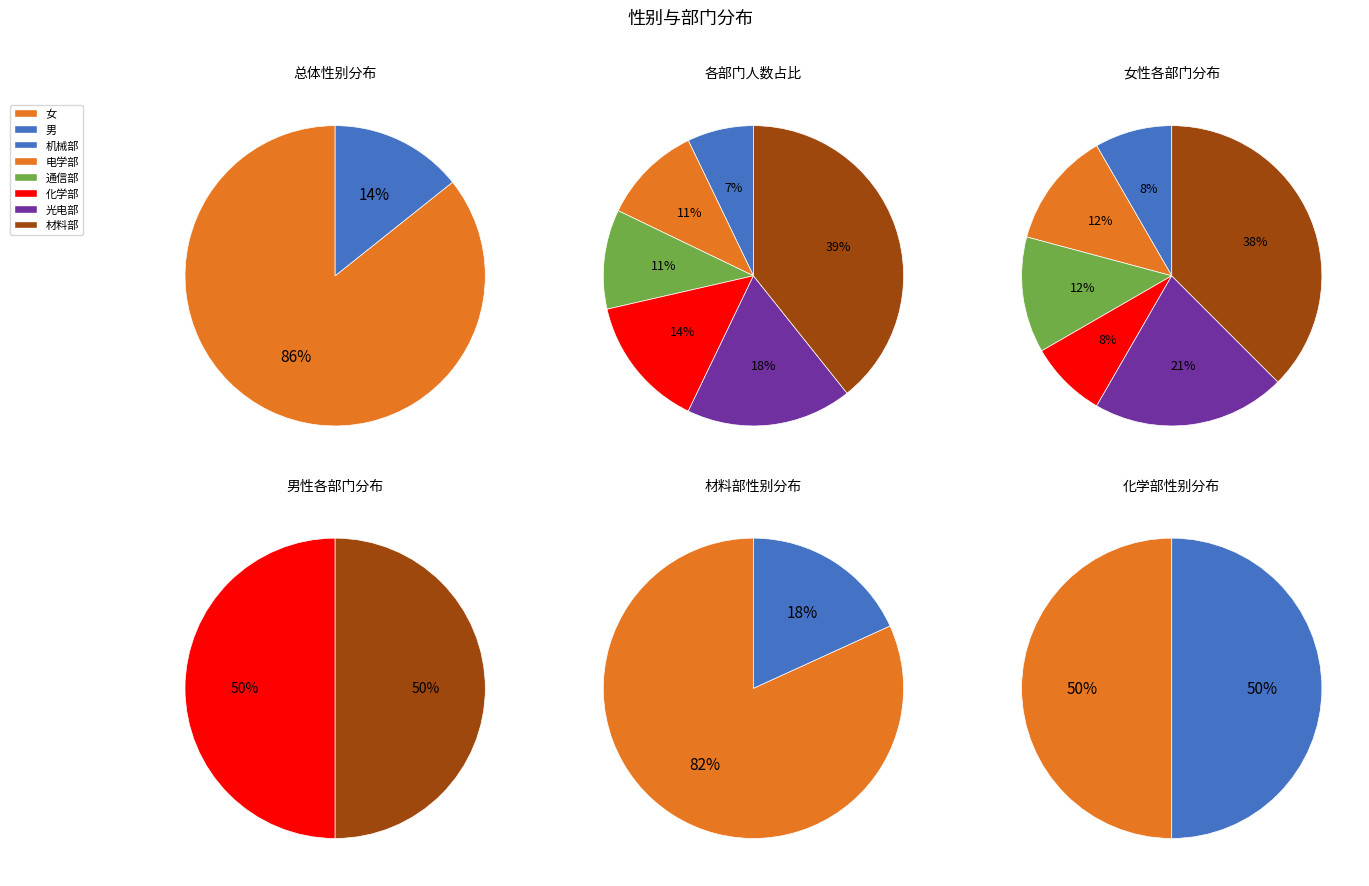

How much of the chart is everything except 男?

85.7%